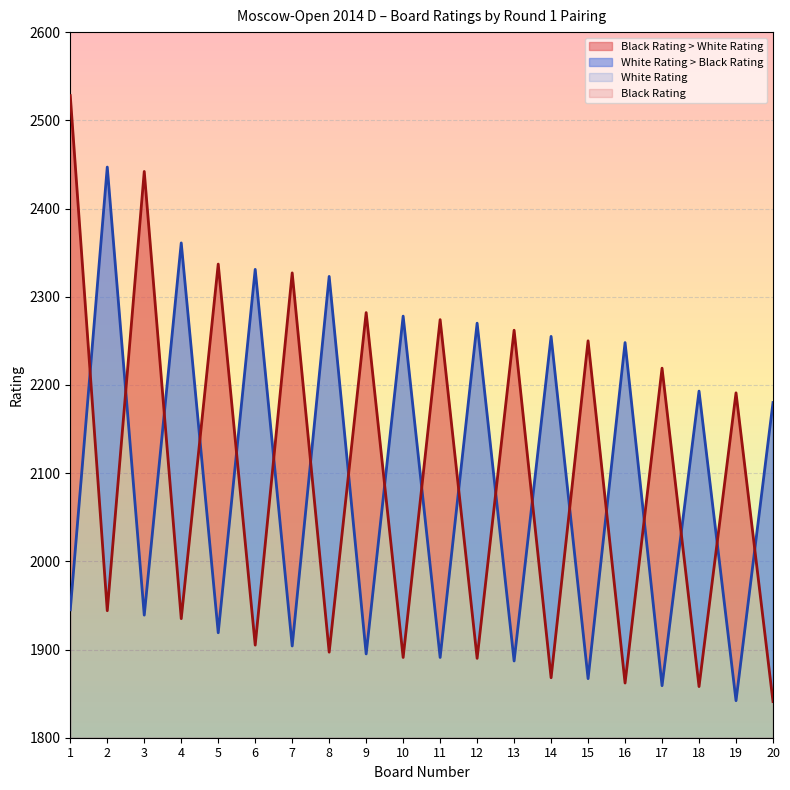

Which label corresponds to the largest value in the chart?

1